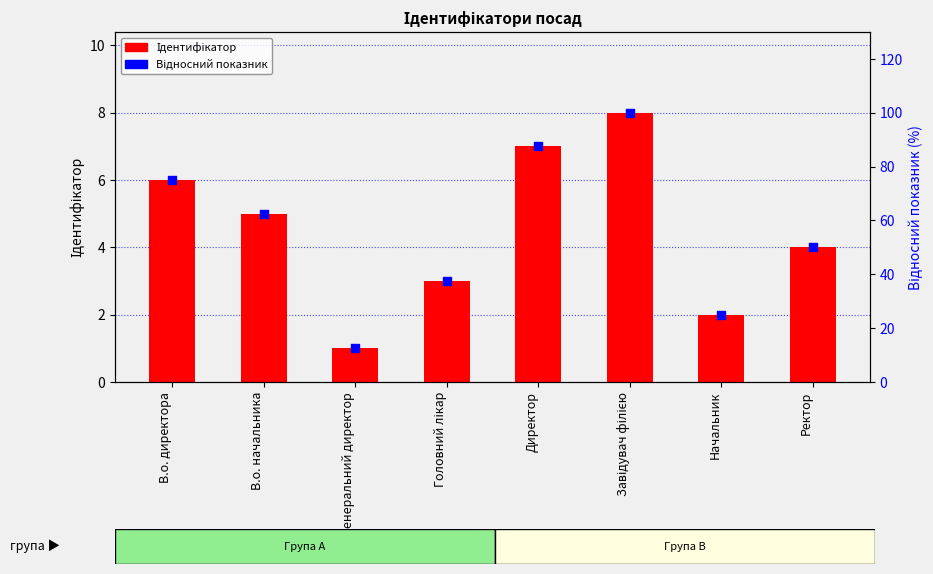

Which series has the largest total across all categories?

Відносний показник